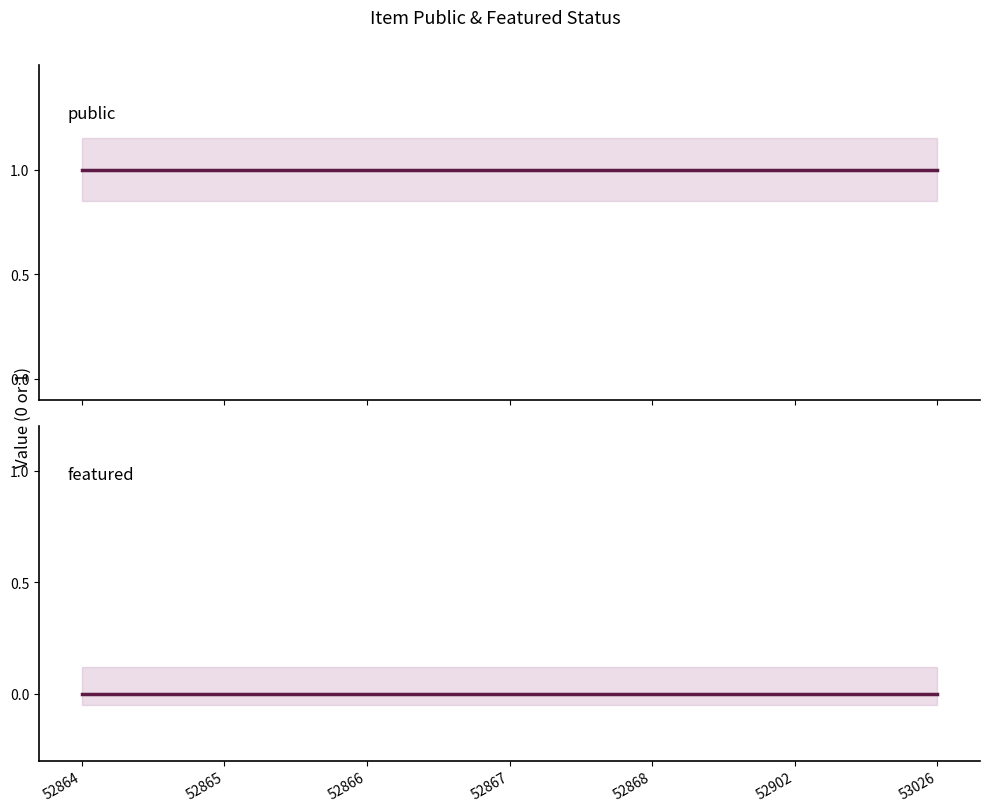

Is this an area chart (filled region under the line)?

No